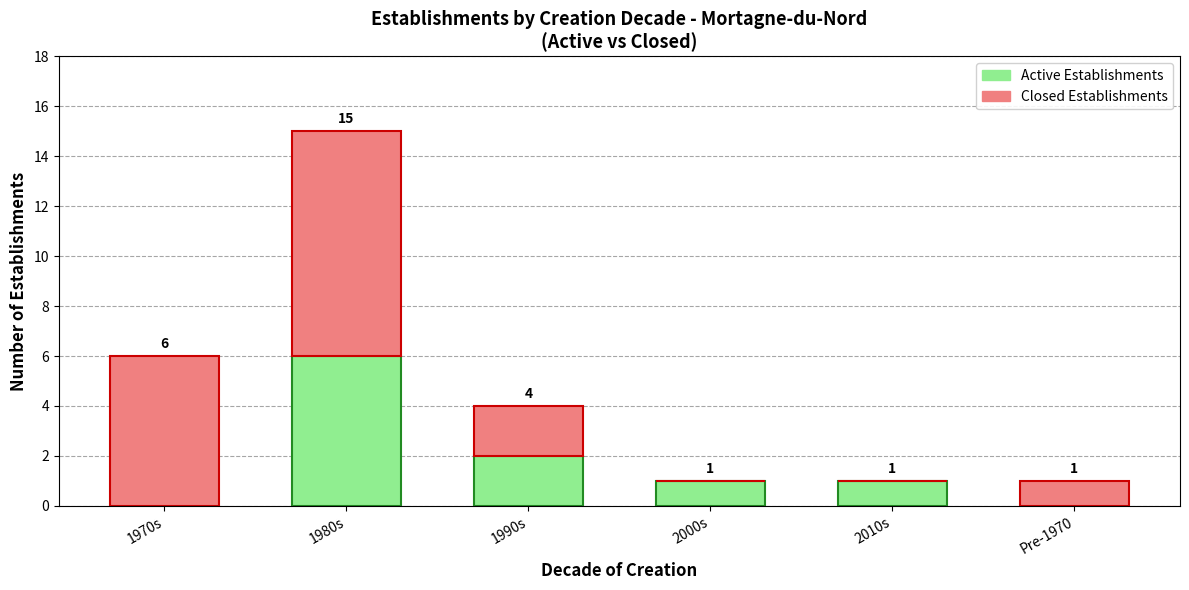

At which category is the sum across all series the highest?

1980s